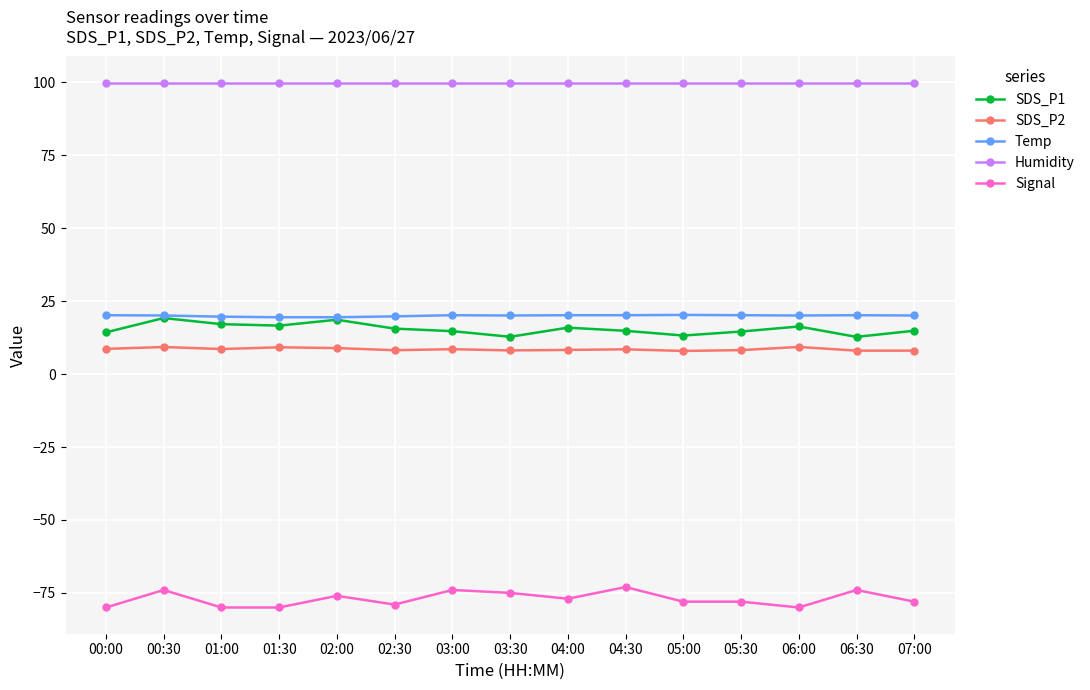

What is the difference between the maximum and minimum values in the SDS_P2 series?

1.4